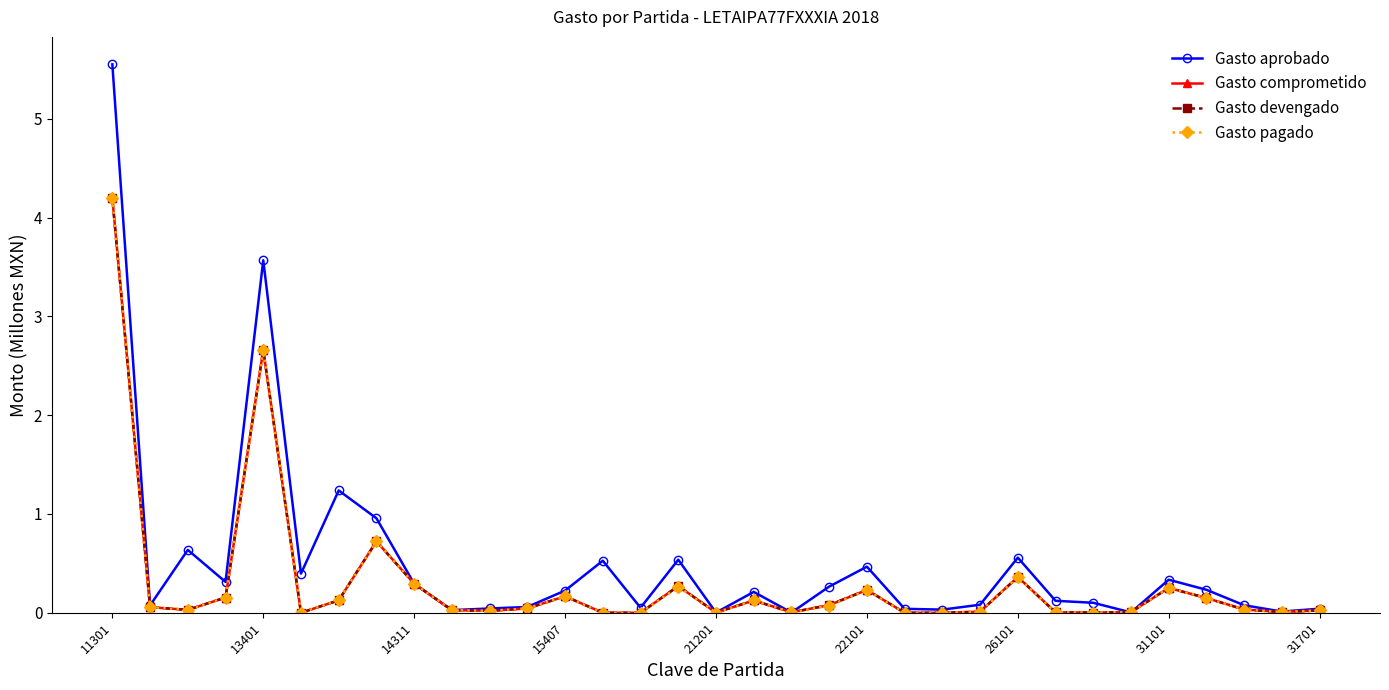

List the series in order of their peak value, highest first.

Gasto aprobado, Gasto comprometido, Gasto devengado, Gasto pagado